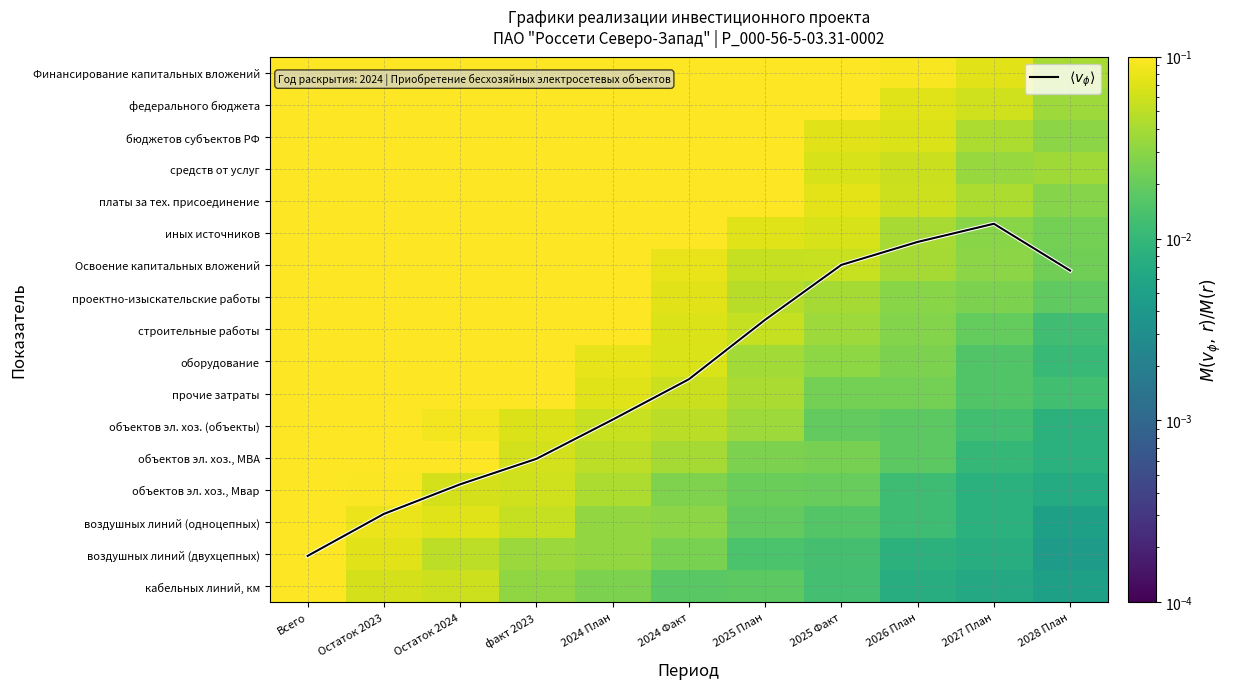

At how many categories does at least one series exceed 7?

7